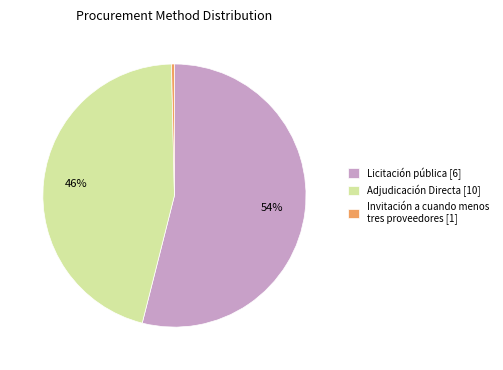

To the nearest percent, what is the average slice percentage?

33%